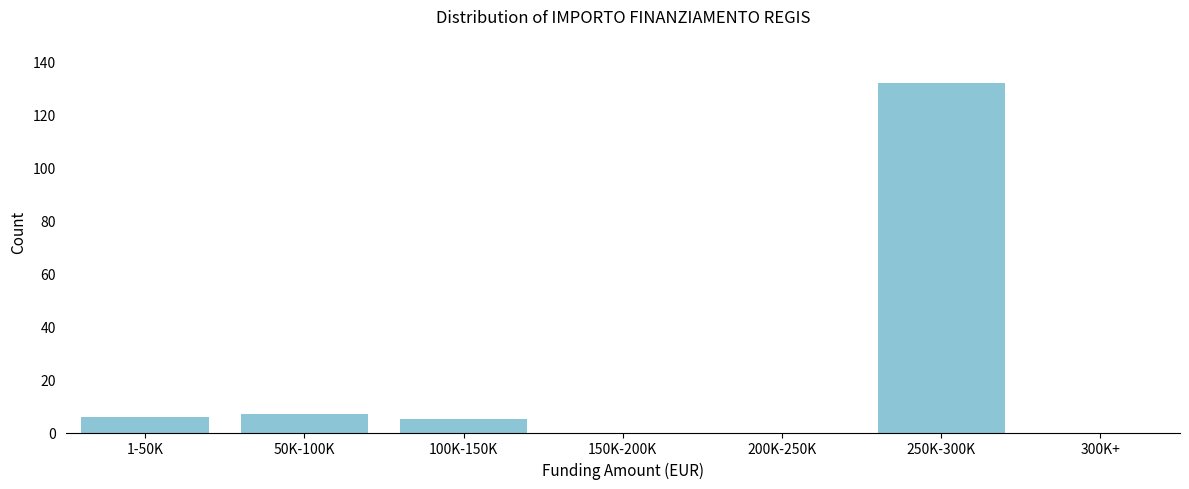

Reading left to right, list all the values displayed in this chart.

1-50K=6	50K-100K=7	100K-150K=5	150K-200K=0	200K-250K=0	250K-300K=132	300K+=0